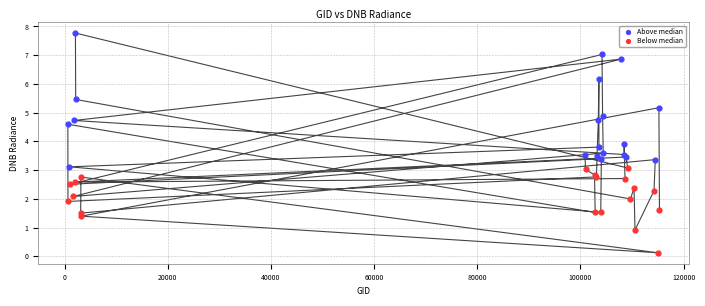

What are all the series names shown in the legend?

Above median, Below median